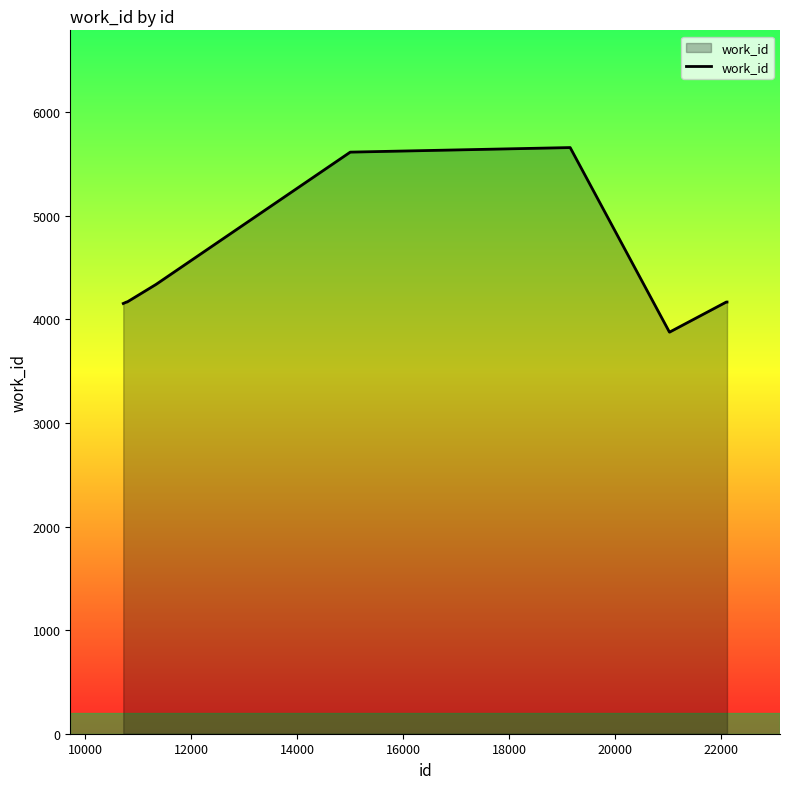

What is the smallest value displayed?

3876